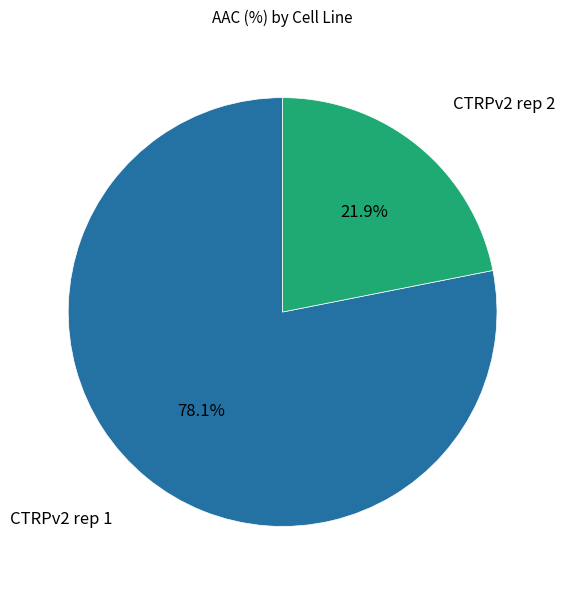

Which slice is the smallest?

CTRPv2 rep 2